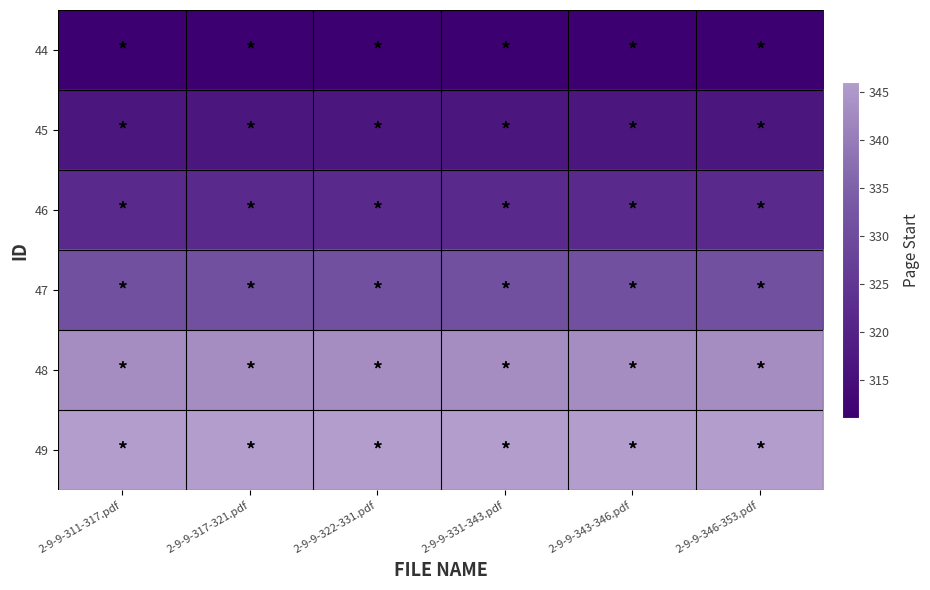

How many distinct data groups are displayed?

6